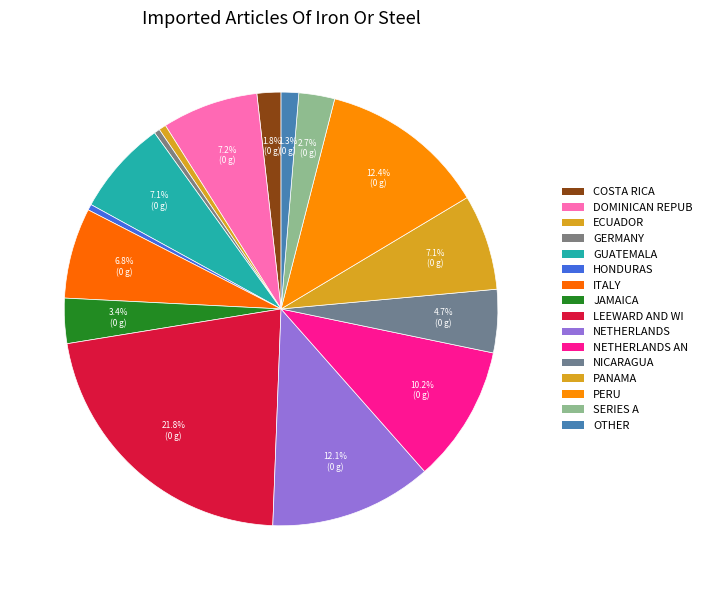

How many slices are in this pie chart?

16